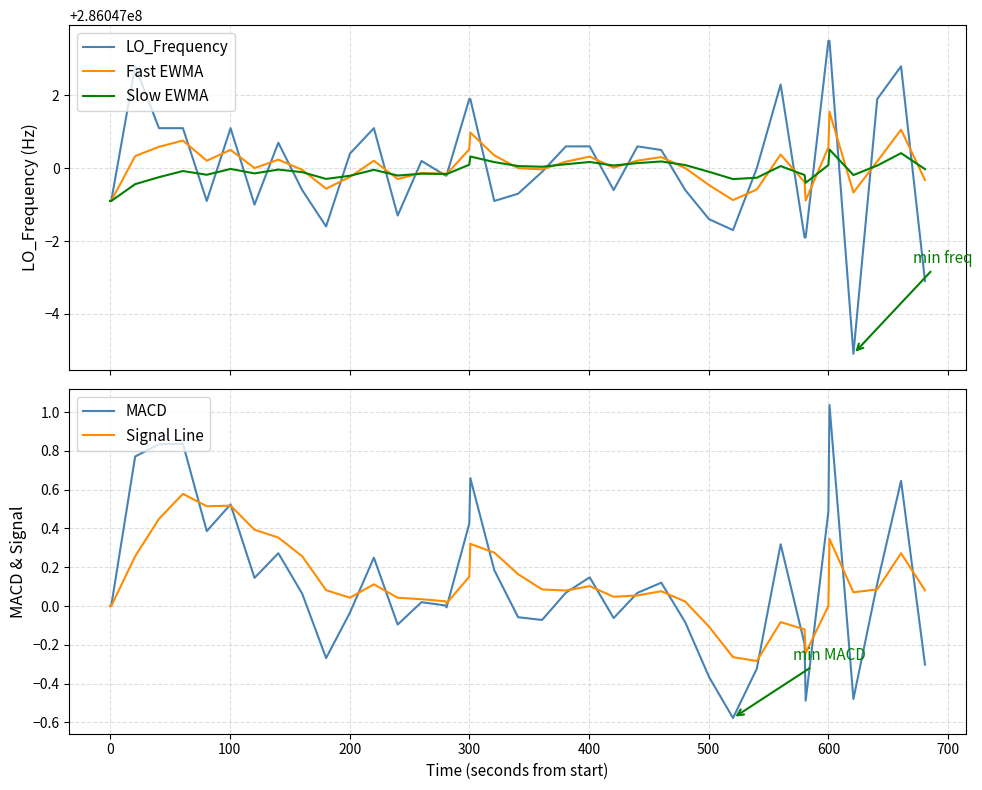

True or false: Signal Line and Slow EWMA cross at least once.

False